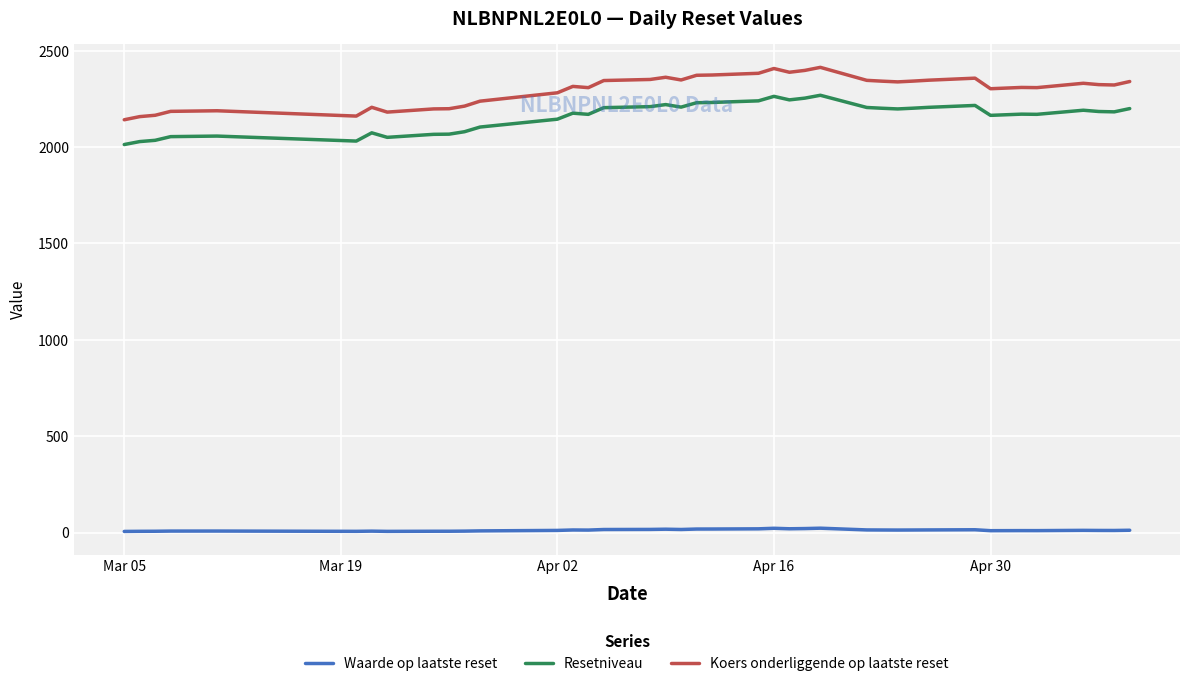

What is the difference between the maximum and minimum values in the Resetniveau series?

255.6